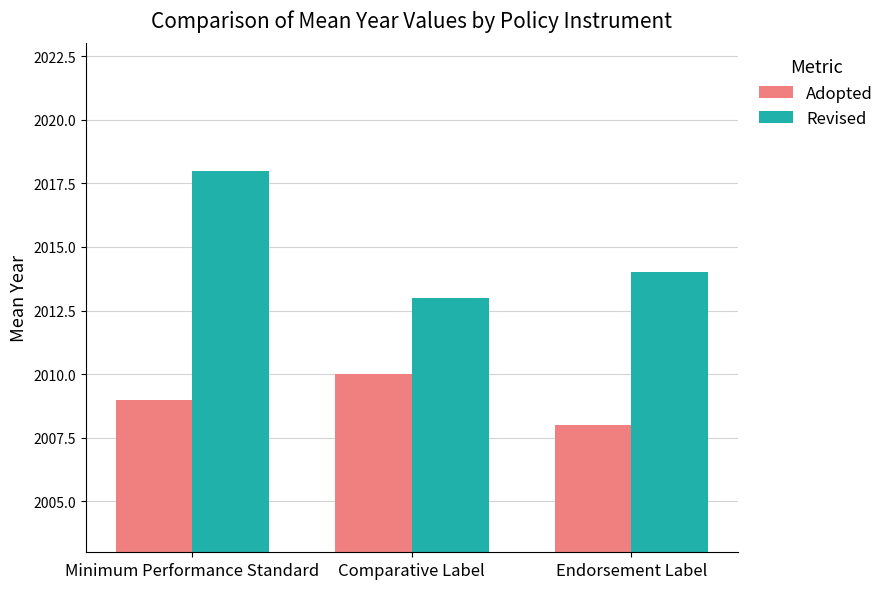

What is the maximum value for Revised?

2018